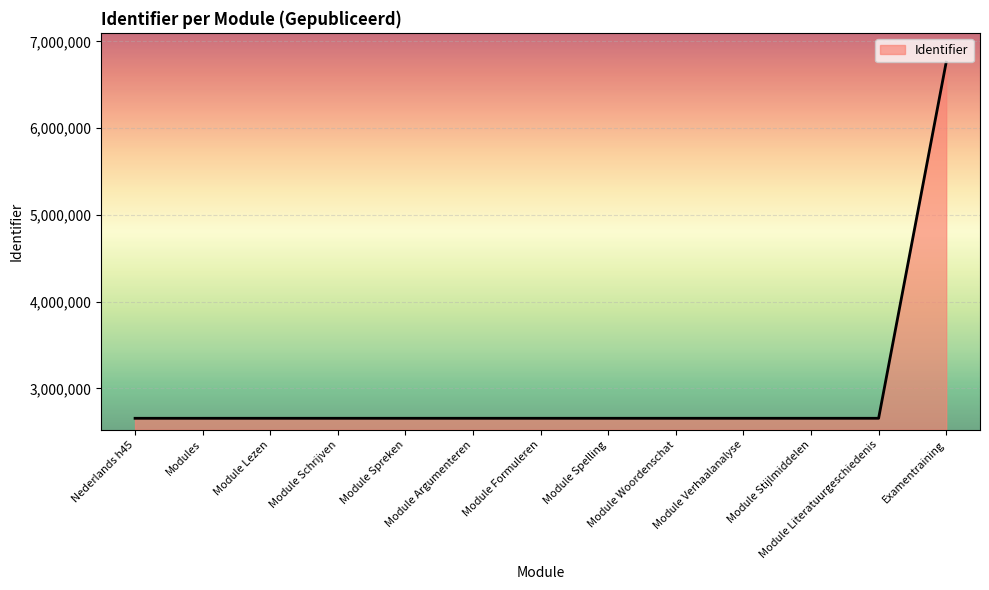

What is the difference between the maximum and minimum values?

4105448